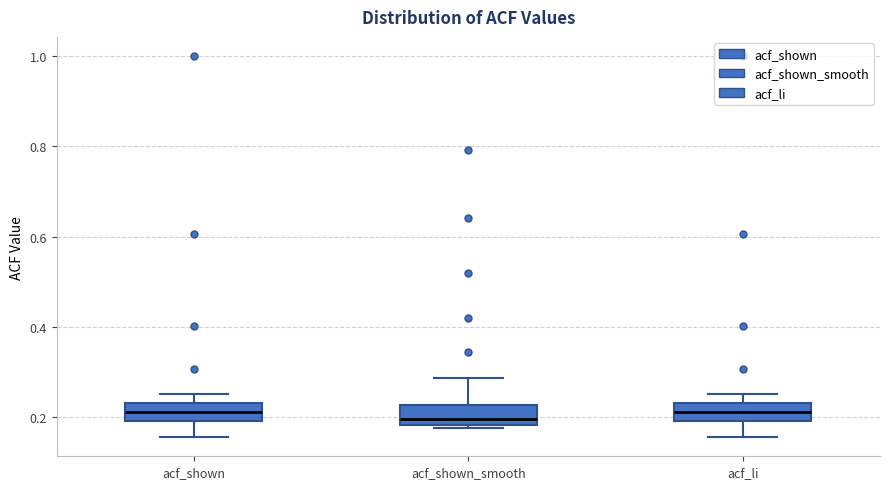

Reading left to right, read every box against the y-axis: the position of its median line, the range the box covers, and the ends of its whiskers. The values are not printed on the chart, so give them approximately, as read against the axis.

acf_shown: median 0.22, box 0.20 to 0.24, whiskers 0.16 to 0.26
acf_shown_smooth: median 0.20, box 0.18 to 0.22, whiskers 0.18 (just below the box's lower edge) to 0.28
acf_li: median 0.22, box 0.20 to 0.24, whiskers 0.16 to 0.26